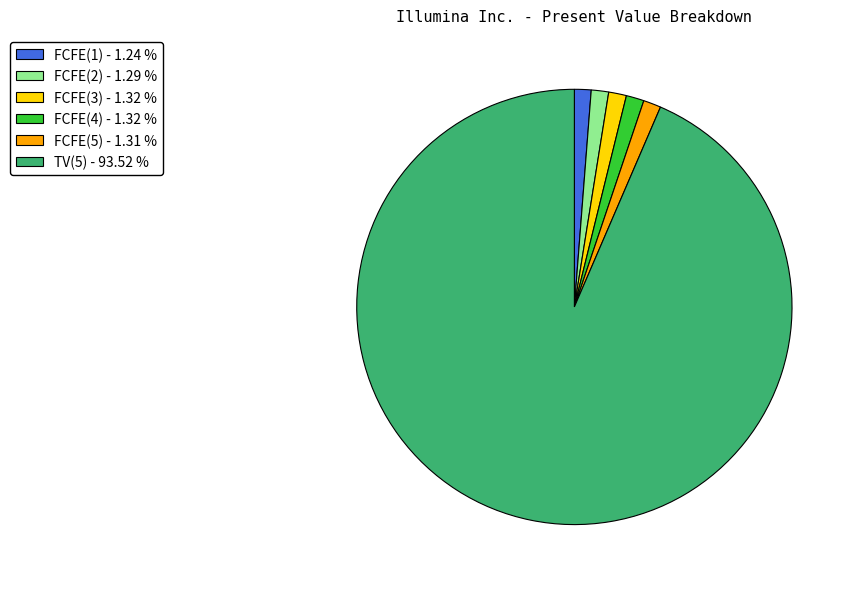

Does any single category account for the majority?

Yes